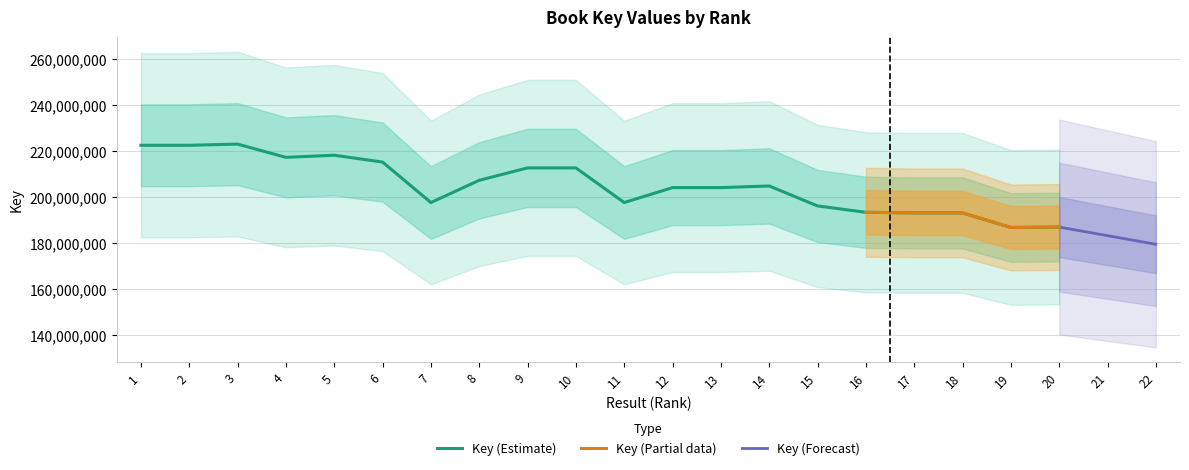

What is the minimum value for Key (Estimate)?

186749052